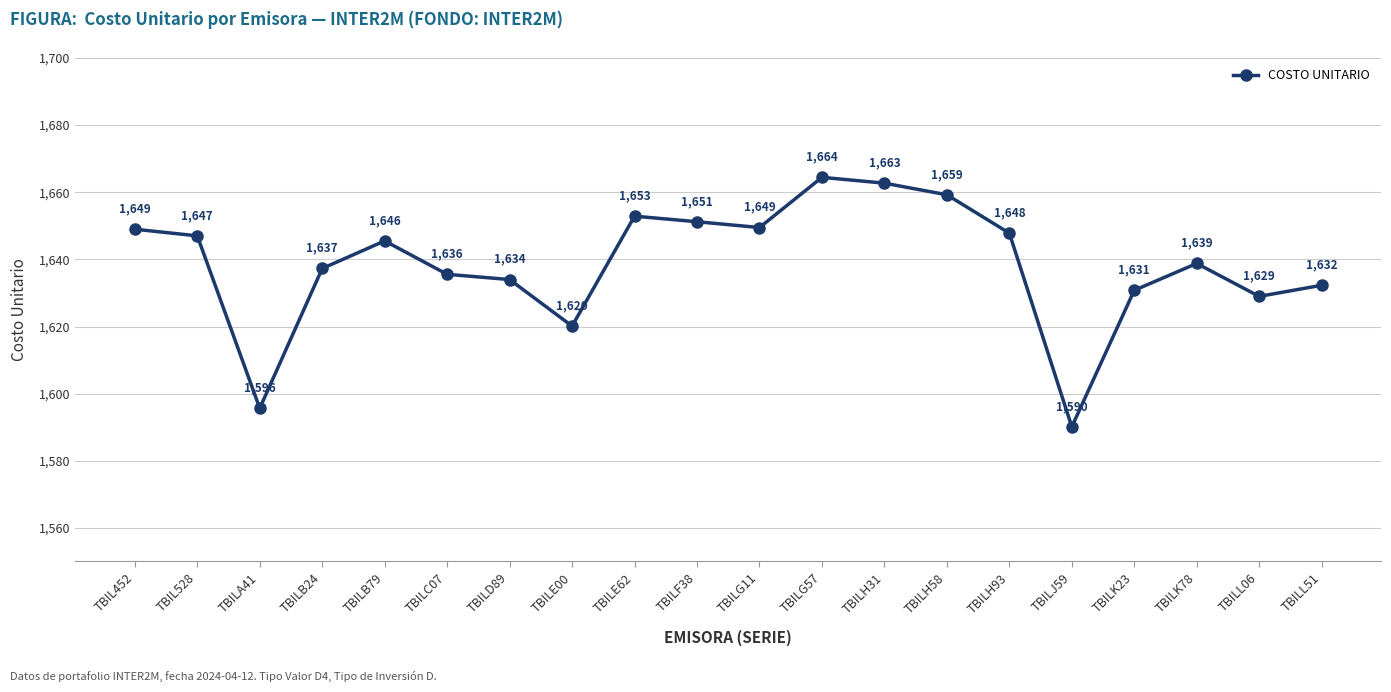

Where is the first local minimum?

TBILA41